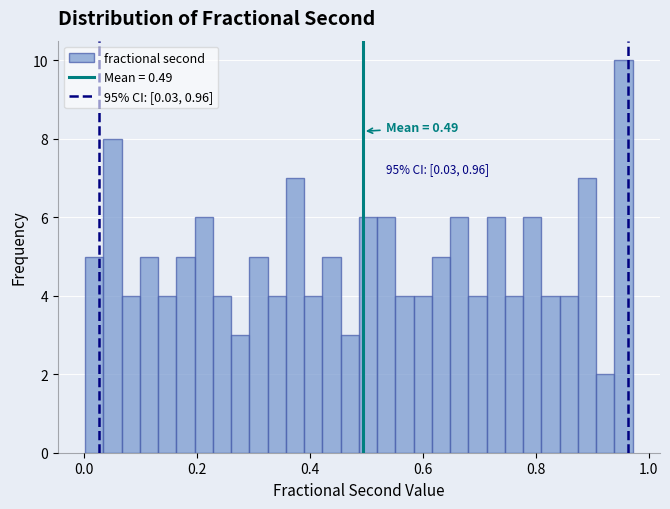

Read against the x-axis, roughly where is the centre of the tallest bar?

0.96